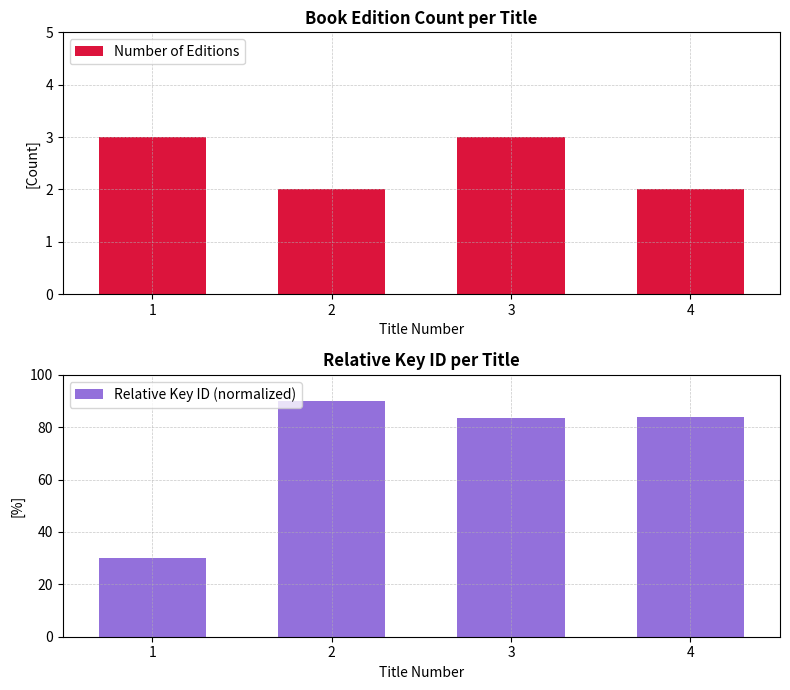

At which label is Relative Key ID (normalized) closest to 60?

3